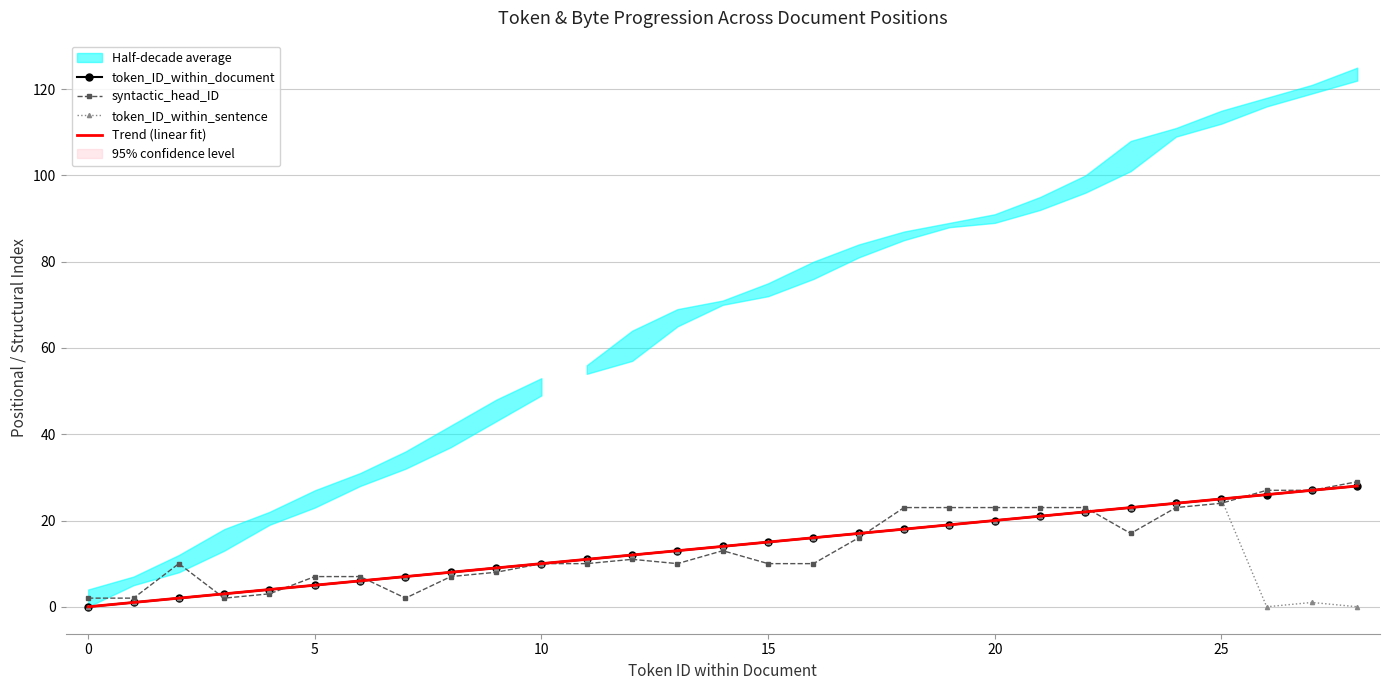

True or false: Trend (linear fit) and token_ID_within_sentence cross at least once.

False